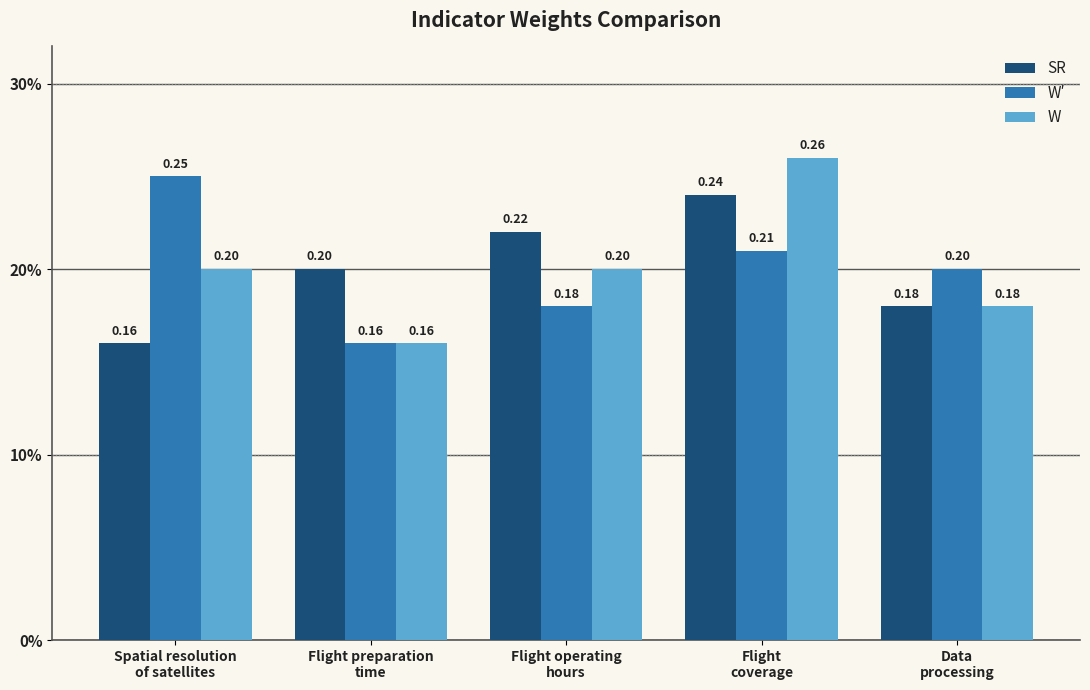

Does the chart contain stacked bars?

No